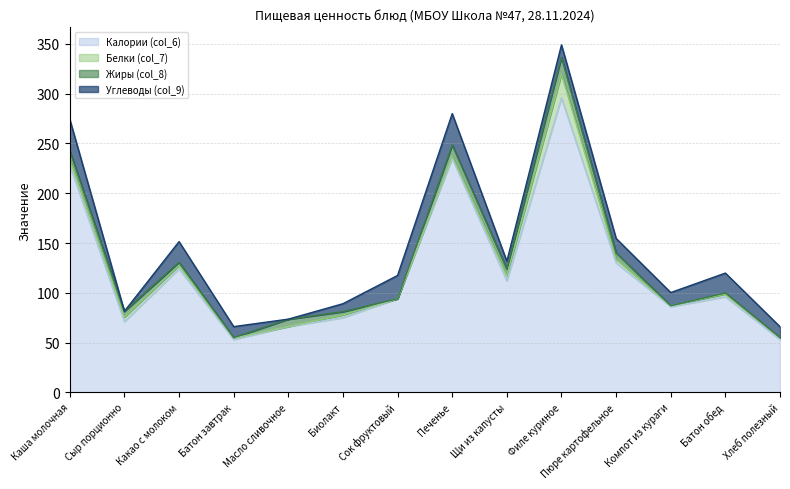

How many lines are shown in the chart?

4